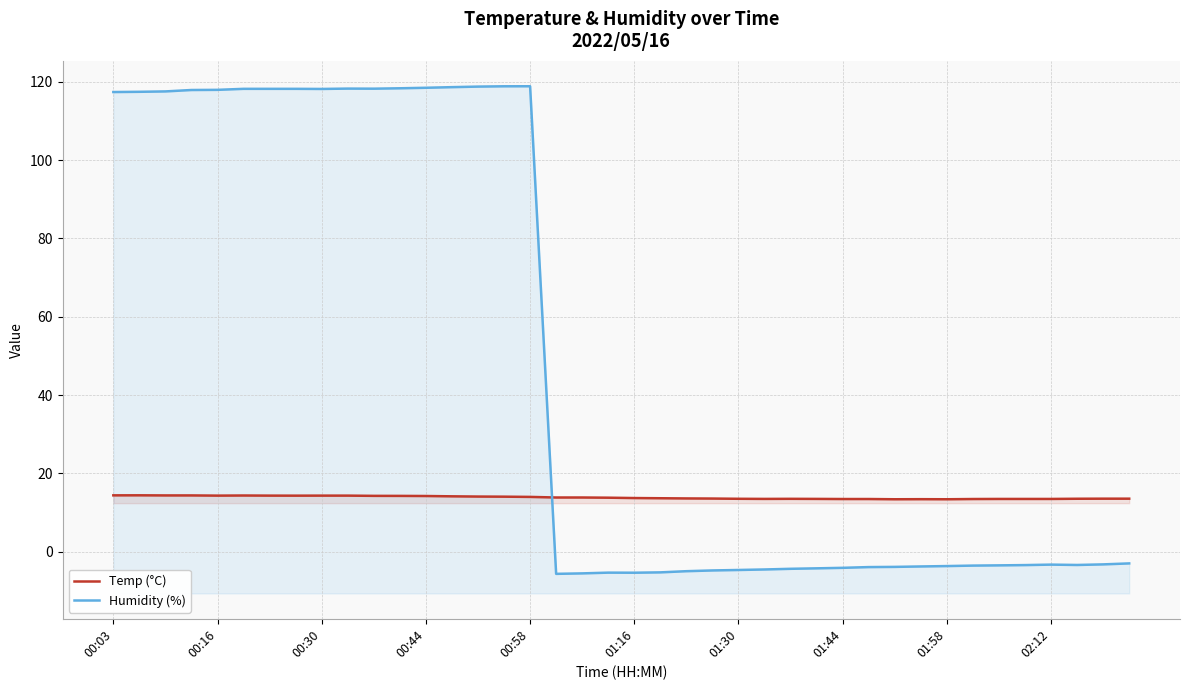

What is the sum of all Humidity (%) values?

1911.8